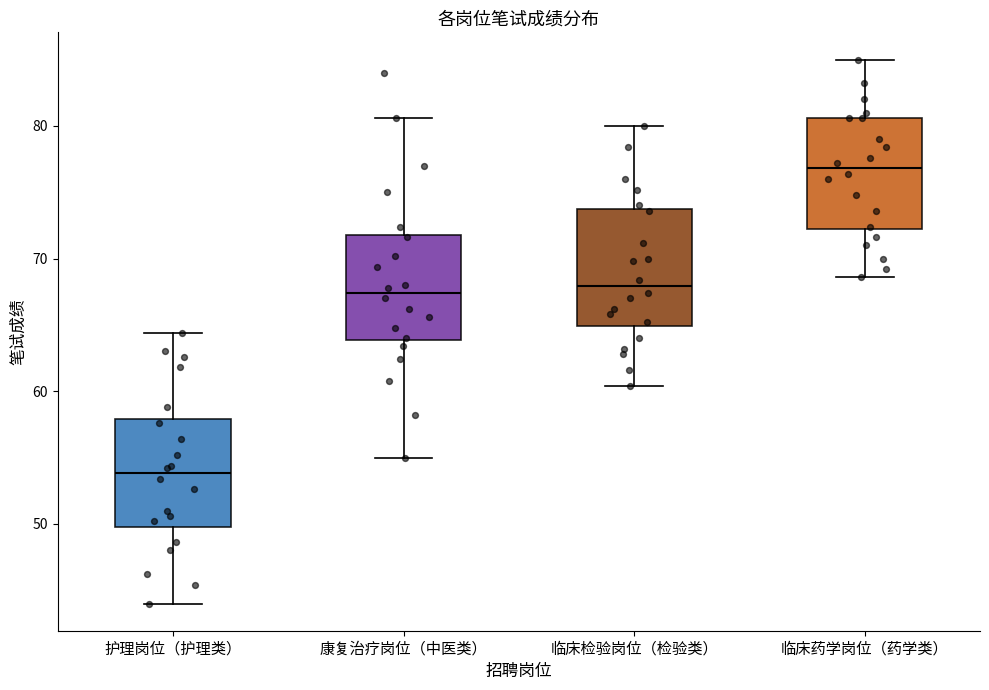

Reading left to right, transcribe this box plot: for each box, give where its median line is, the range the box spans, and where its two whiskers end, as read against the y-axis. The values are not printed on the chart, so give them approximately, as read against the axis.

护理岗位（护理类）: median 54, box 50 to 58, whiskers 44 to 64
康复治疗岗位（中医类）: median 67, box 64 to 72, whiskers 55 to 81
临床检验岗位（检验类）: median 68, box 65 to 74, whiskers 60 to 80
临床药学岗位（药学类）: median 77, box 72 to 81, whiskers 69 to 85